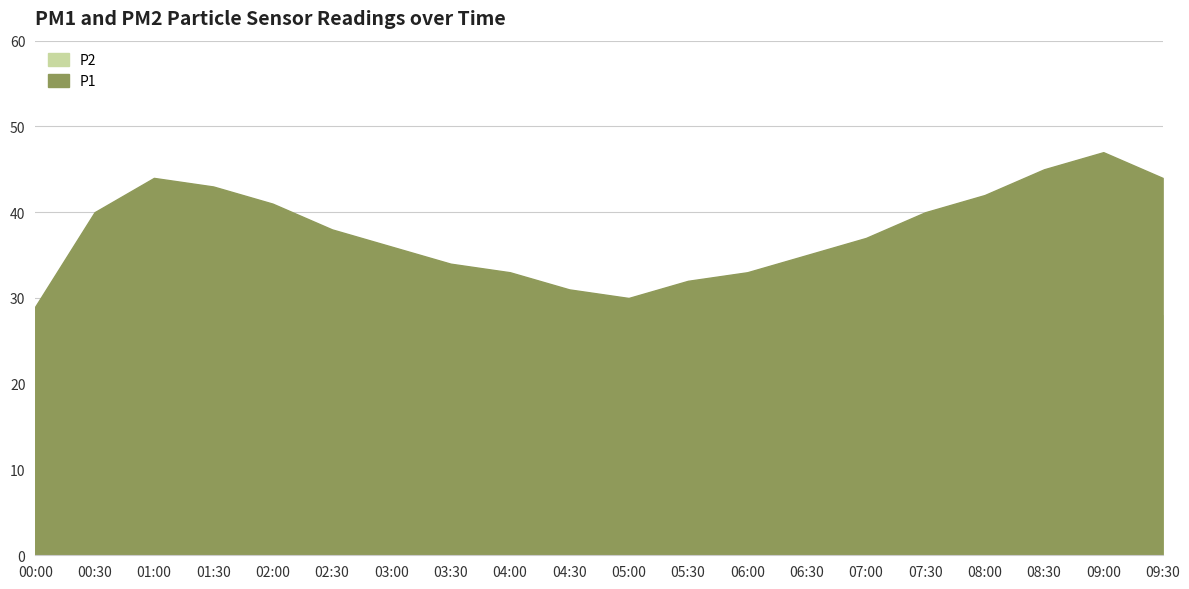

Reading right to left, extract all data points from this chart.

P1: 44	47	45	42	40	37	35	33	32	30	31	33	34	36	38	41	43	44	40	29
P2: 28	29	27	27	24	23	22	21	21	20	19	21	21	22	23	26	27	25	24	18